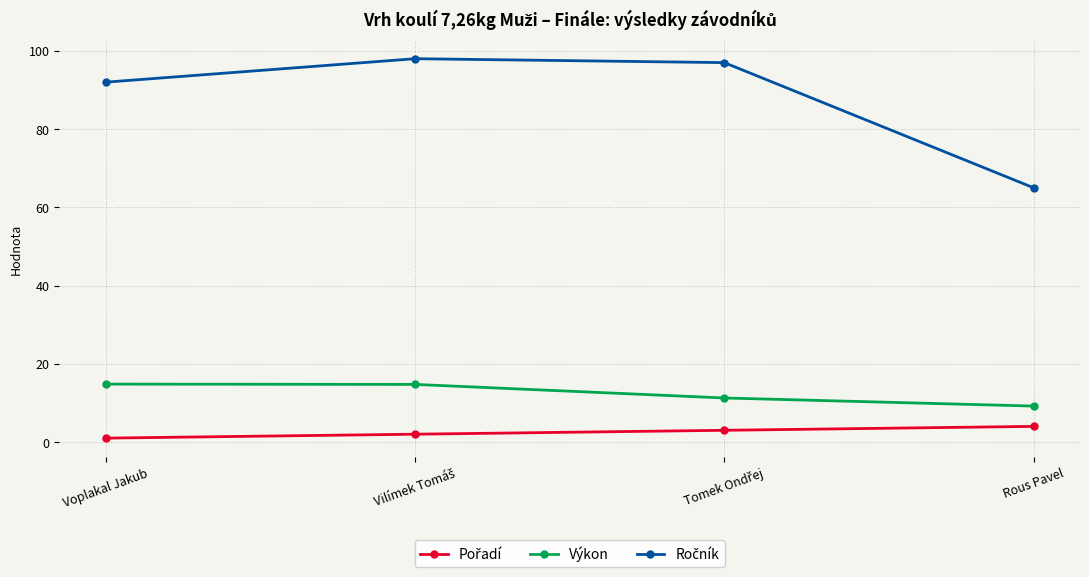

What is the difference between the maximum and minimum values in the Výkon series?

5.6